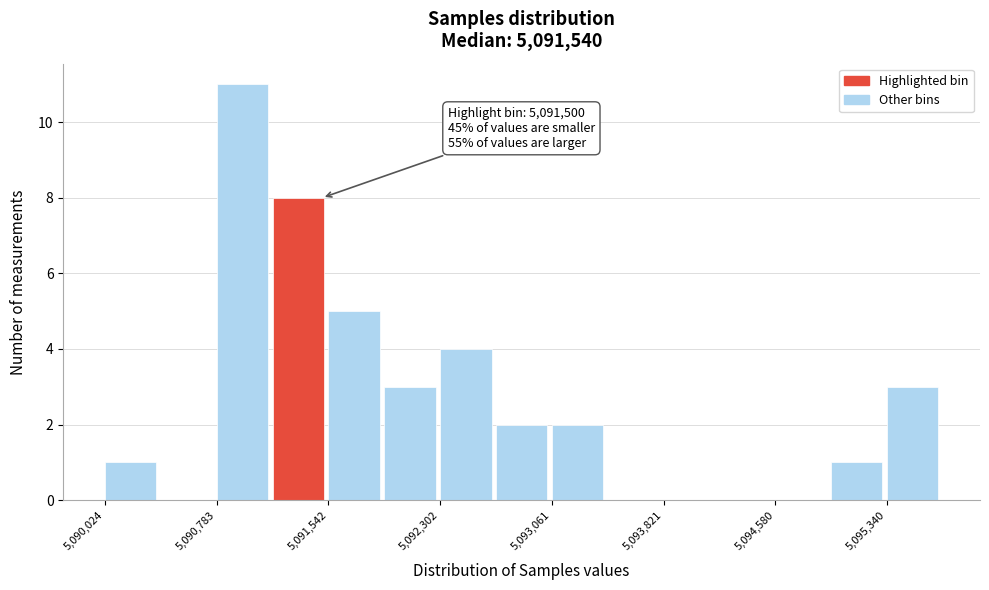

Around what value on the x-axis is the tallest bar? Give the approximate position of its centre, as read against the axis.

5091000